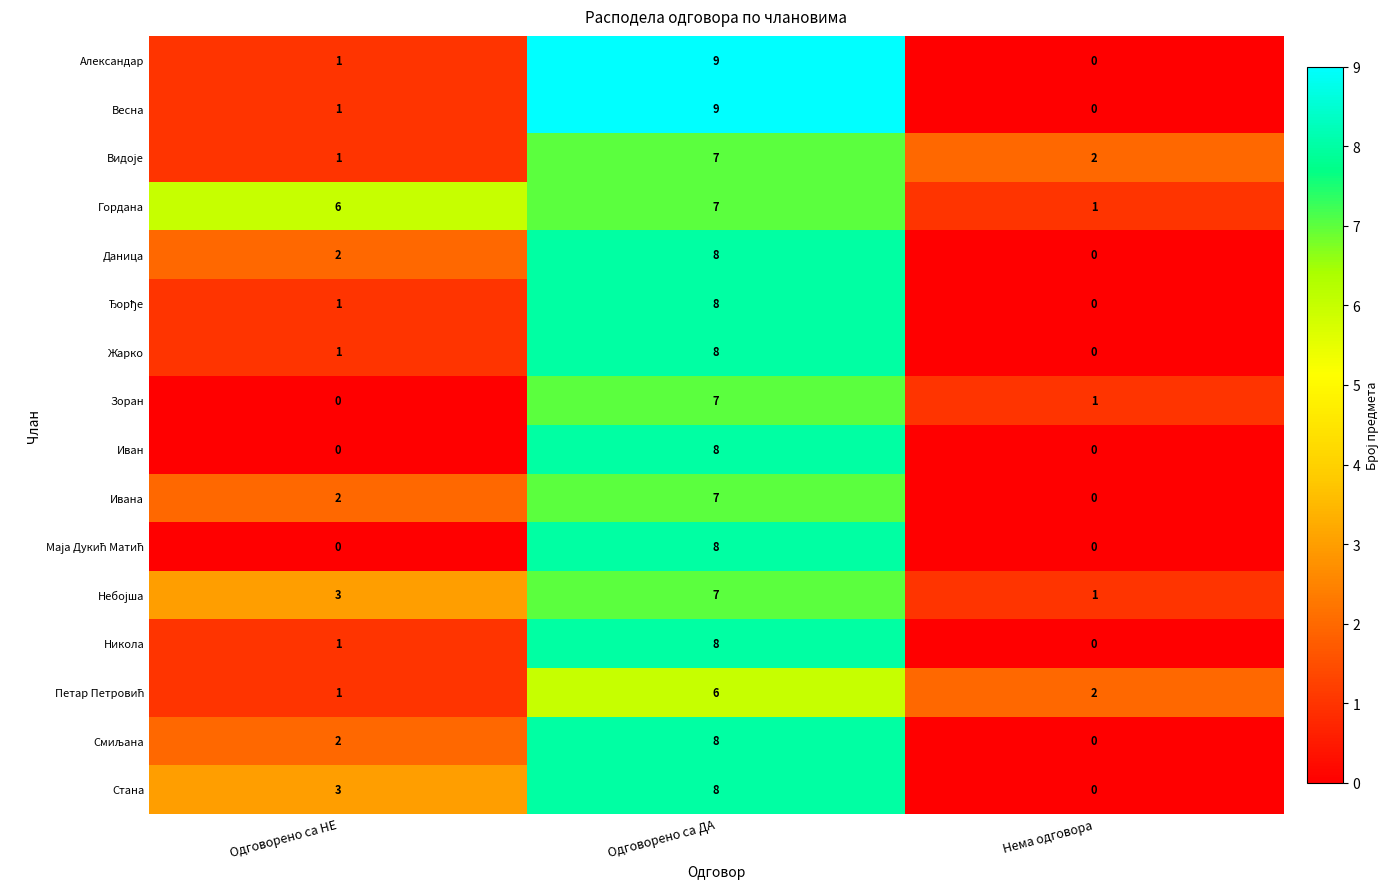

The Весна series shows 9 at Одговорено са ДА. True or false?

True